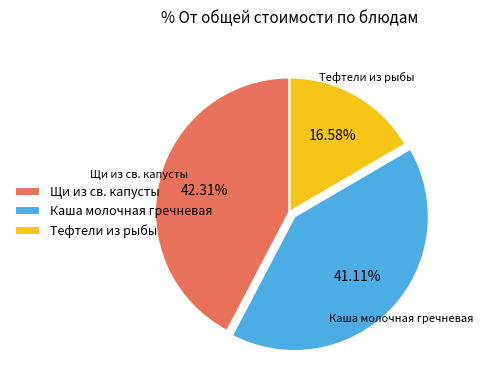

Approximately how many times larger is the value at Щи из св. капусты compared to Тефтели из рыбы?

2.6